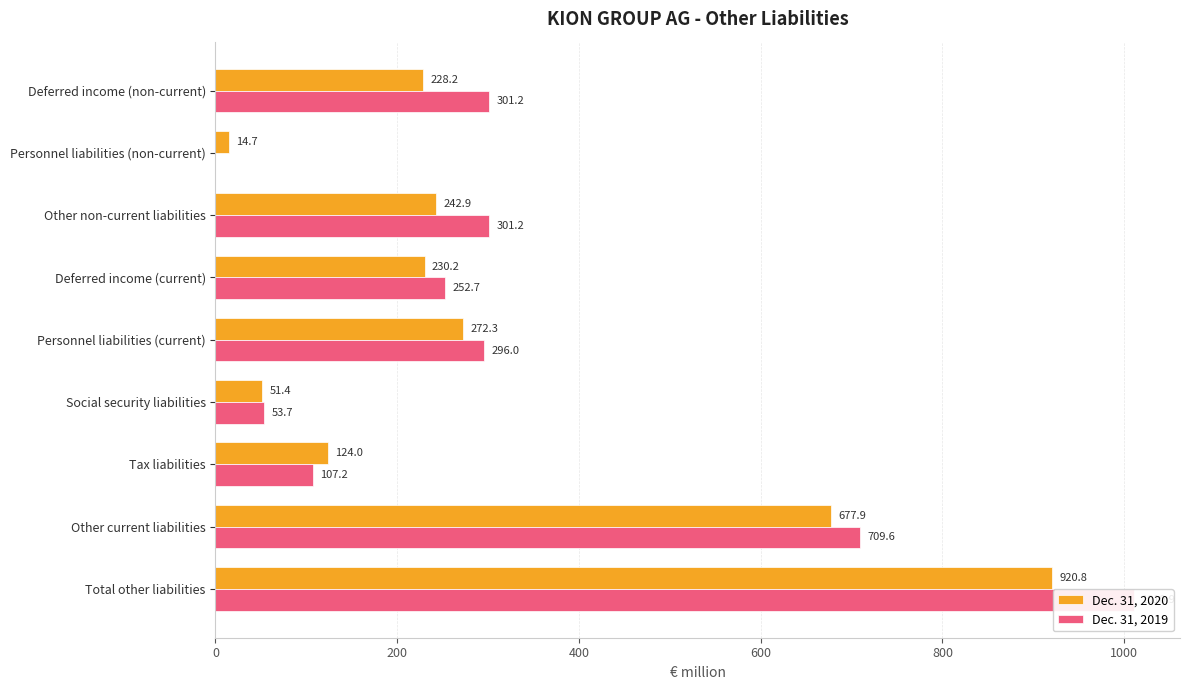

What is the maximum value for Dec. 31, 2020?

920.8